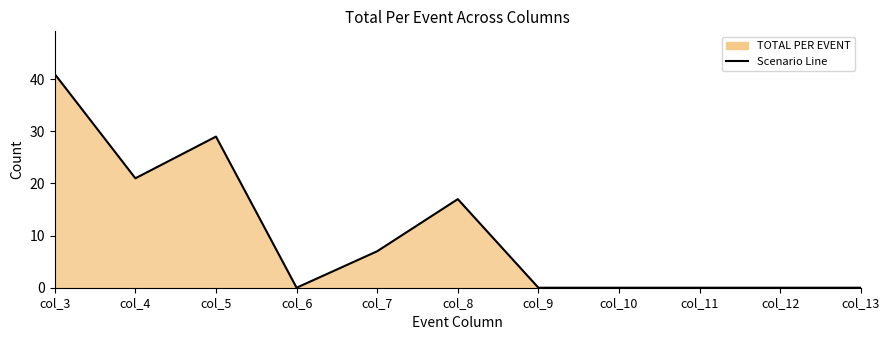

What is the sum of all values?

115